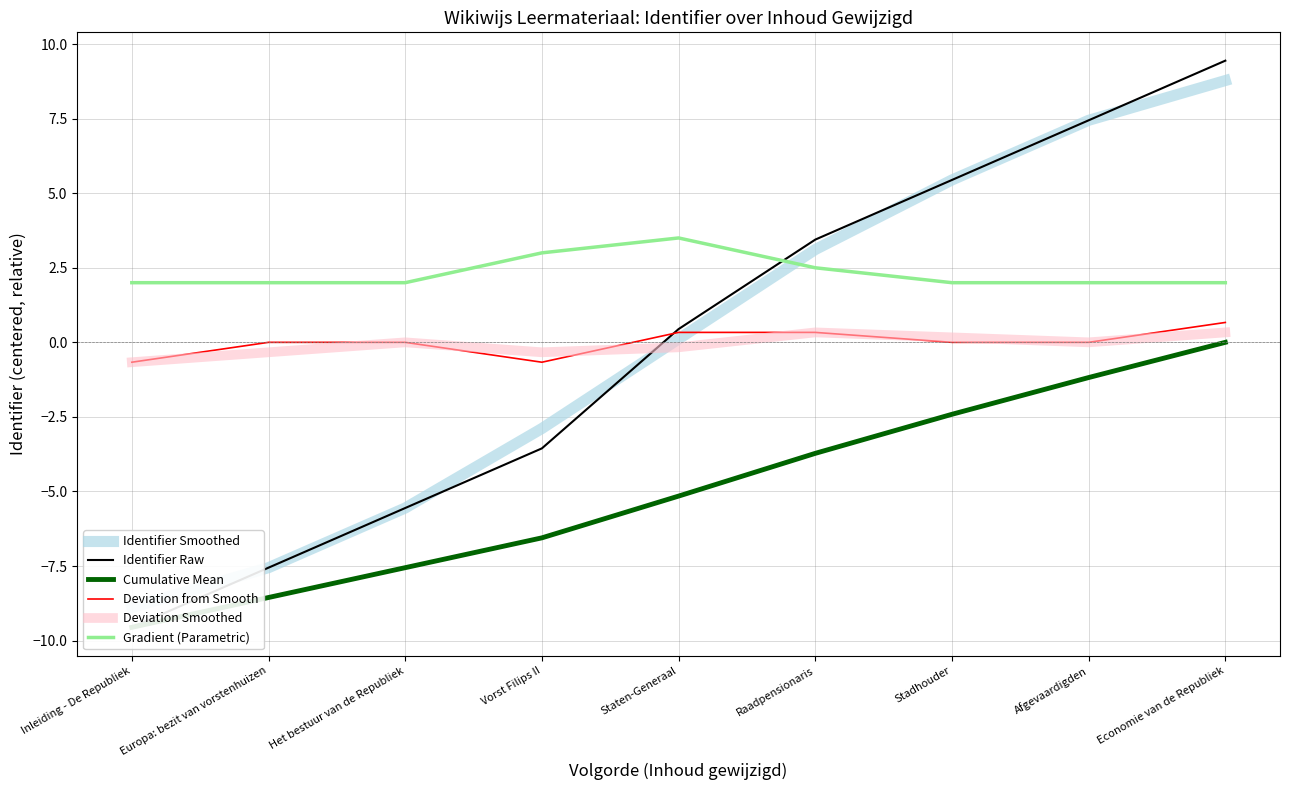

How many values in the Gradient (Parametric) series exceed 2?

3